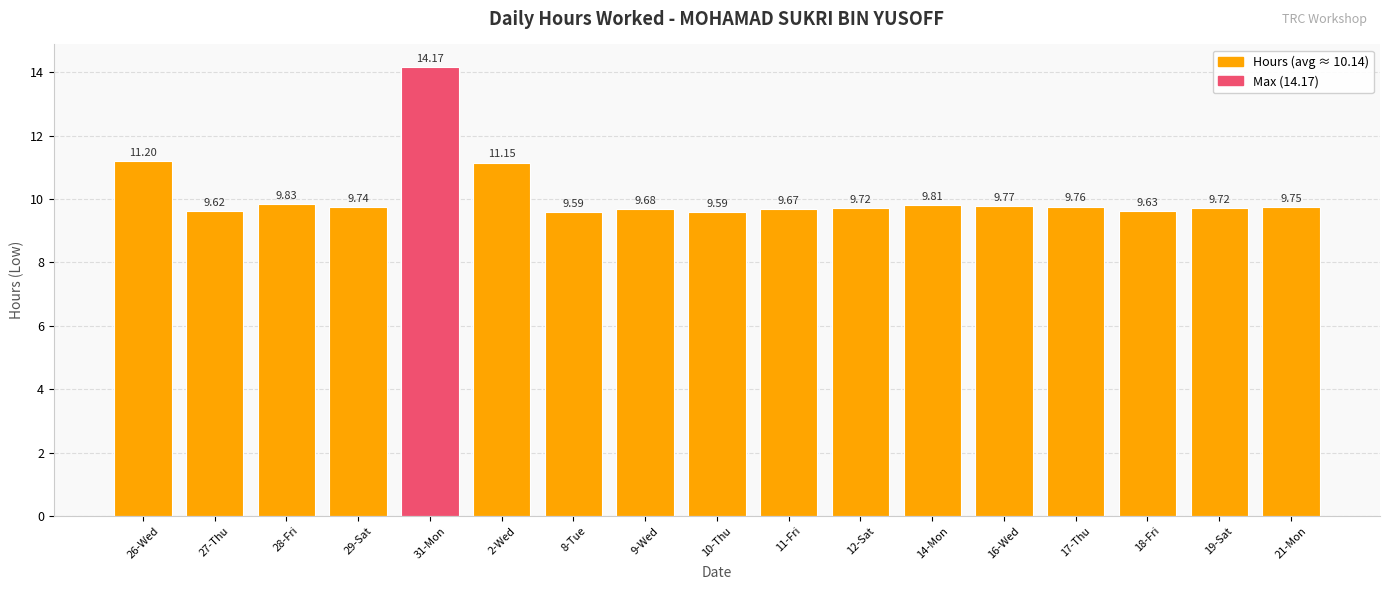

What position from the right is 16-Wed?

5